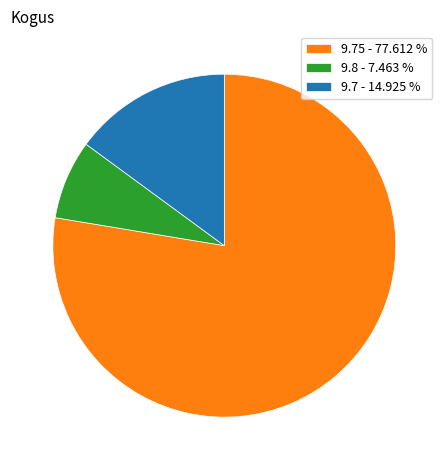

Which slice is the largest?

9.75 - 77.612 %